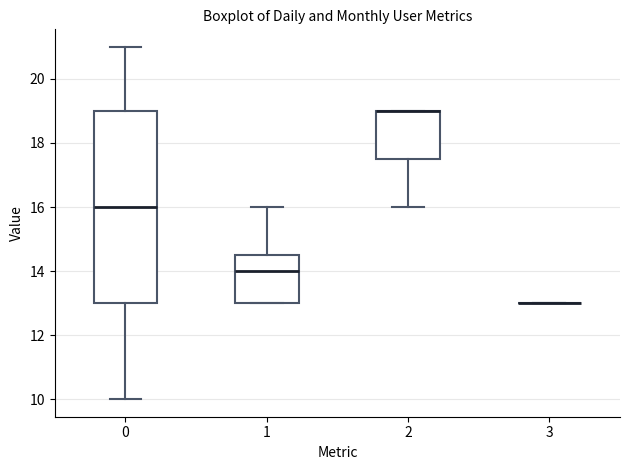

Comparing the boxes themselves (not the whiskers), which one is the tallest?

0